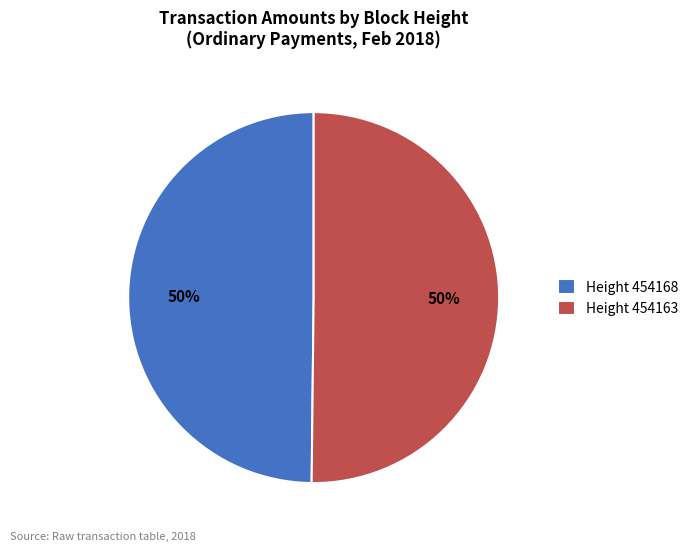

Approximately how many times larger is the value at Height 454163 compared to Height 454168?

1.0